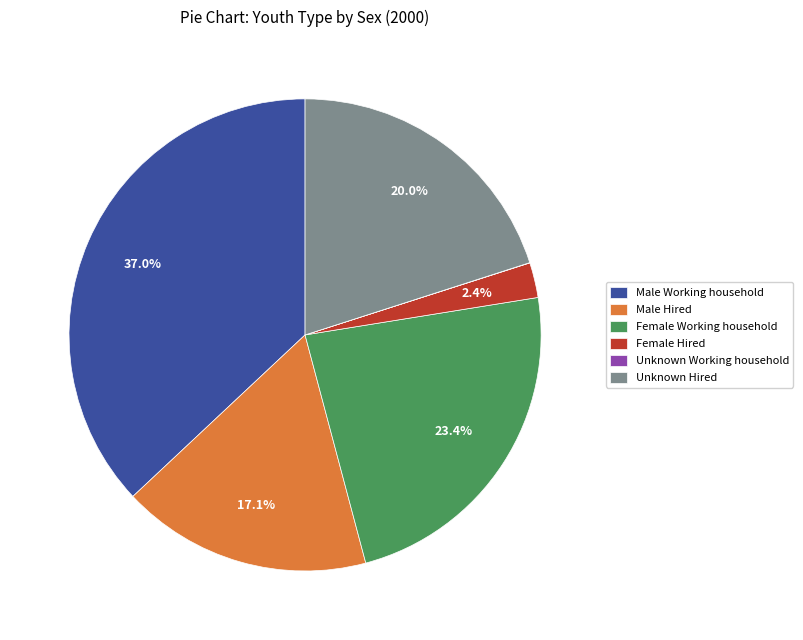

Is it true that Female Hired is 9% of the pie?

False